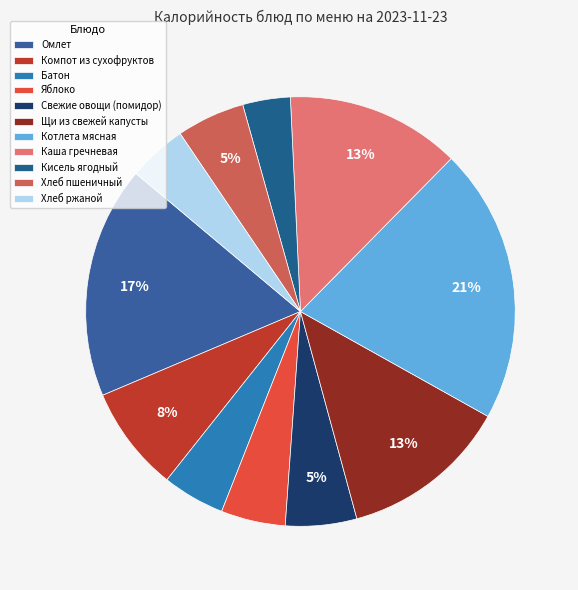

How many slices are in this pie chart?

11